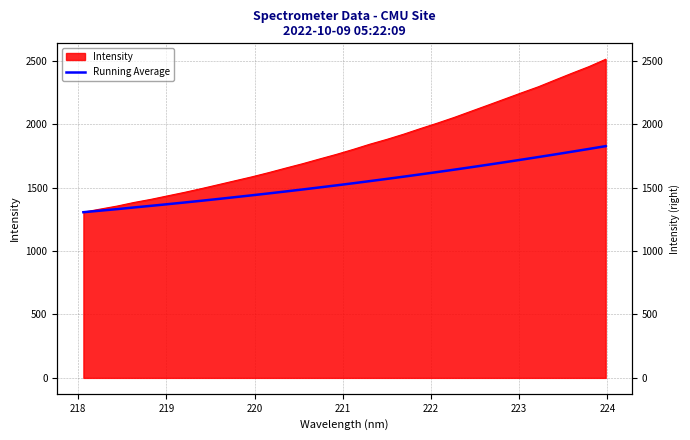

True or false: there are more than 1 points higher than both neighbors.

False